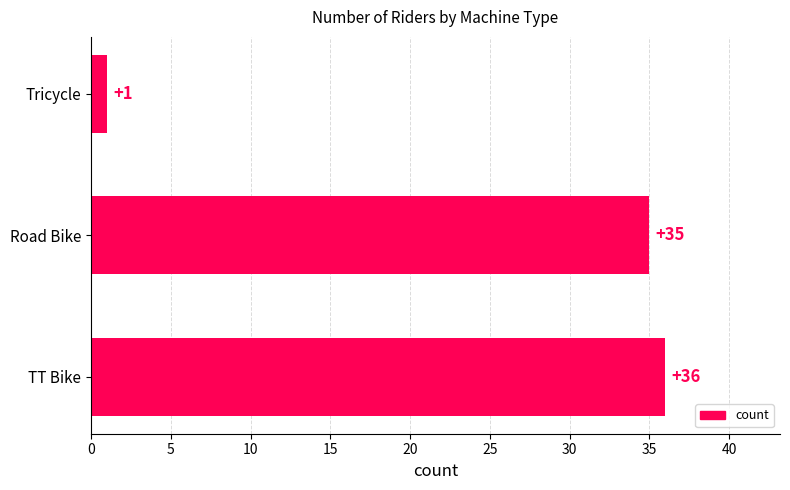

What is the average value?

24